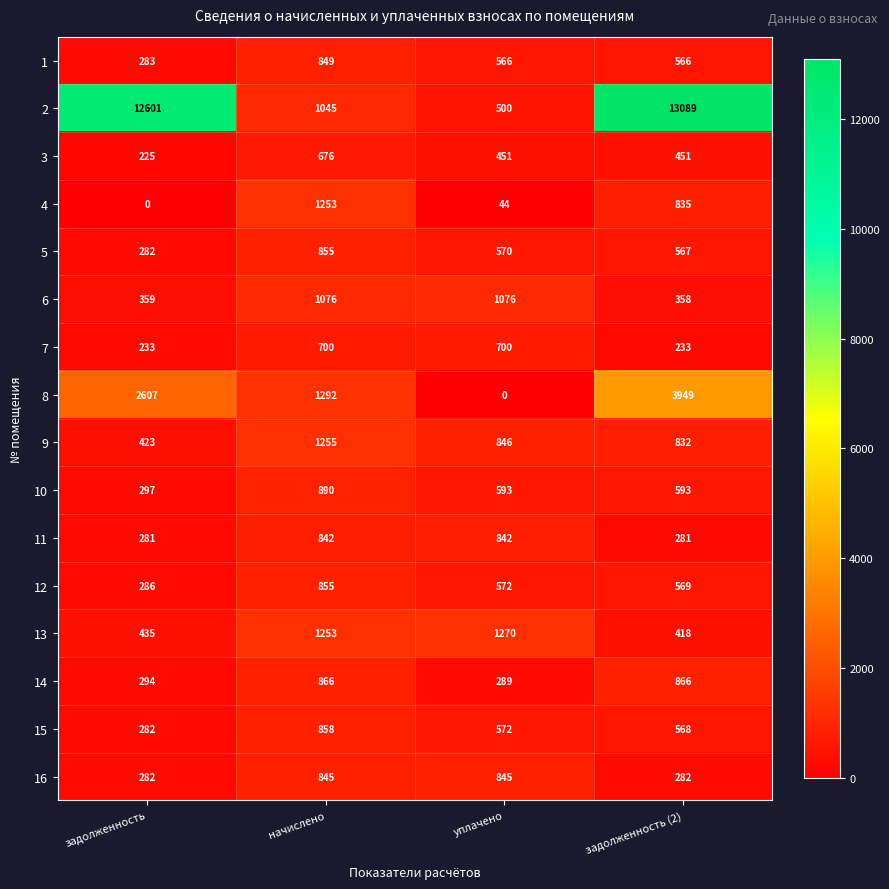

Where is 12 nearest to the value 570?

задолженность (2)